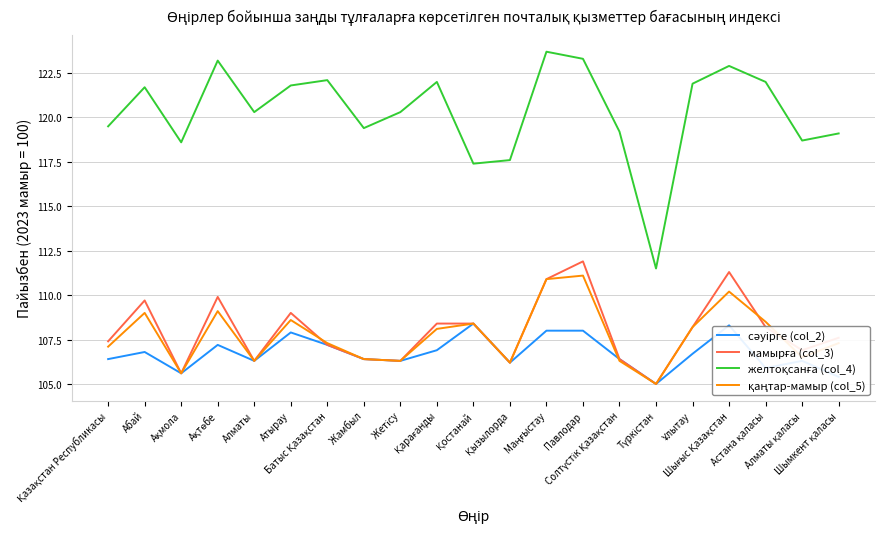

What is the minimum value shown in the chart?

105.0